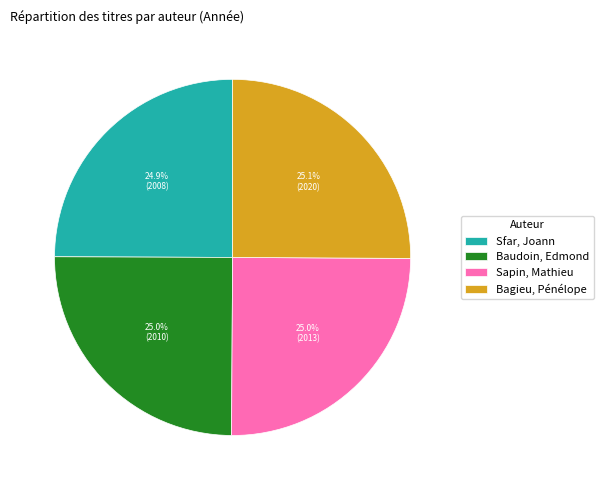

How many segments does this pie chart have?

4